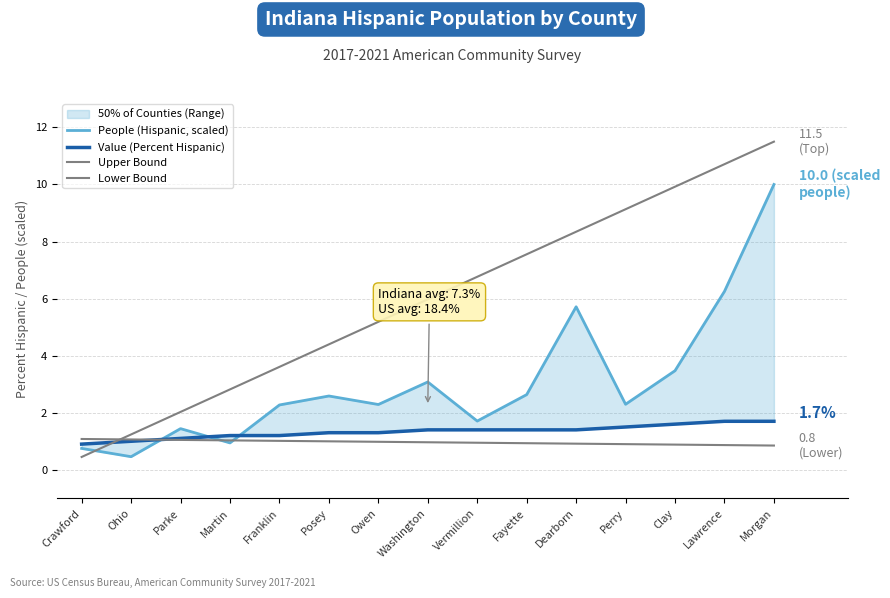

What is the minimum value for People (Hispanic, scaled)?

0.5